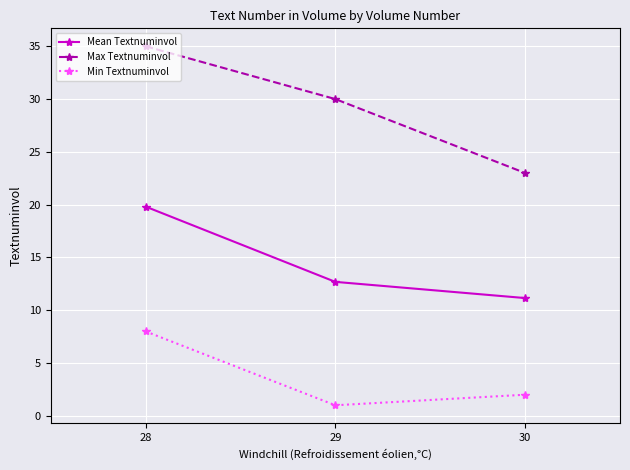

Which category has the highest value in the Max Textnuminvol series?

28